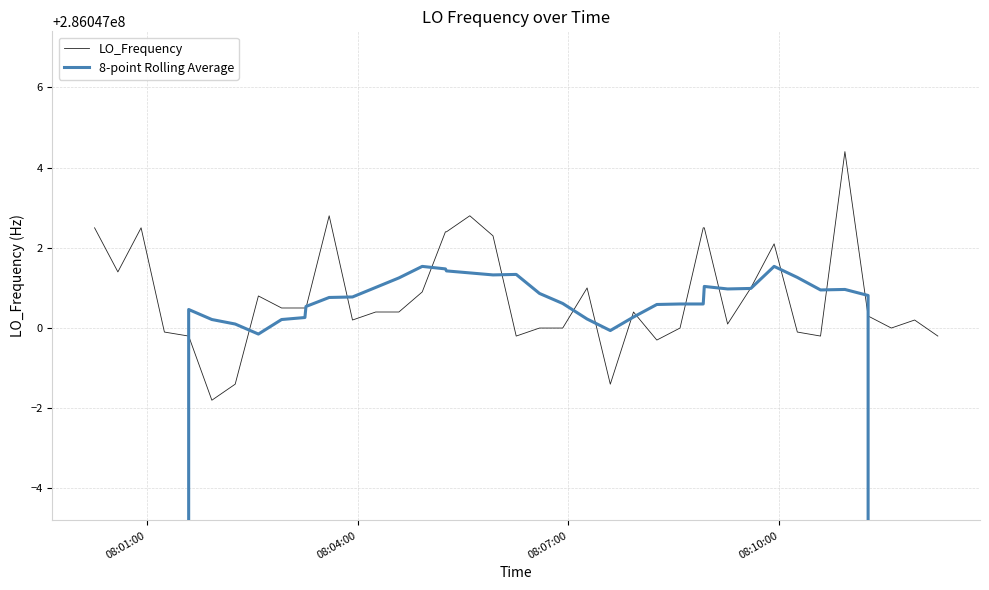

What is the lowest value of the 8-point Rolling Average series?

143023500.8